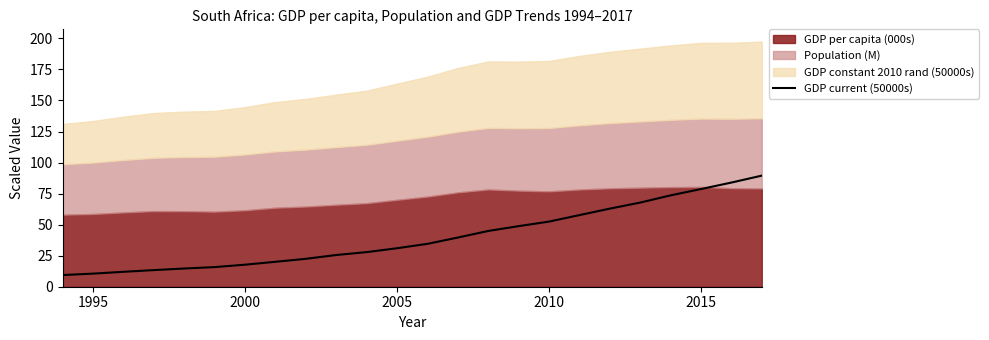

What is the highest value of the GDP current (50000s) series?

89.5